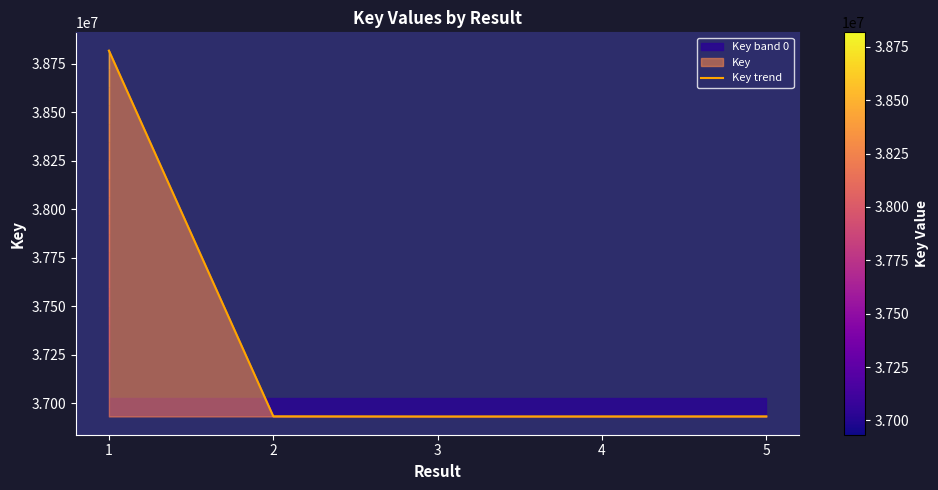

Is it true that the value at 3 is 36932768?

True